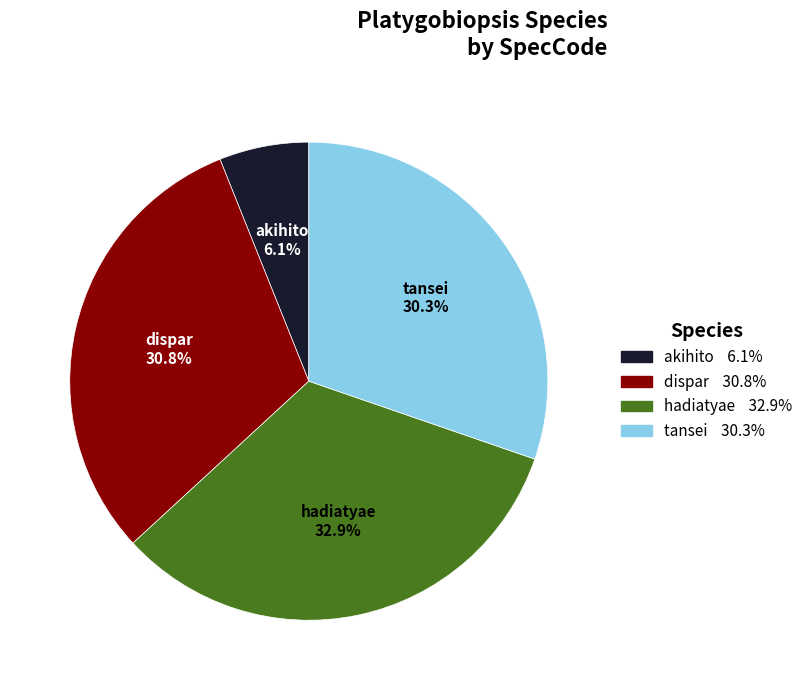

Count the number of slices in the pie.

4